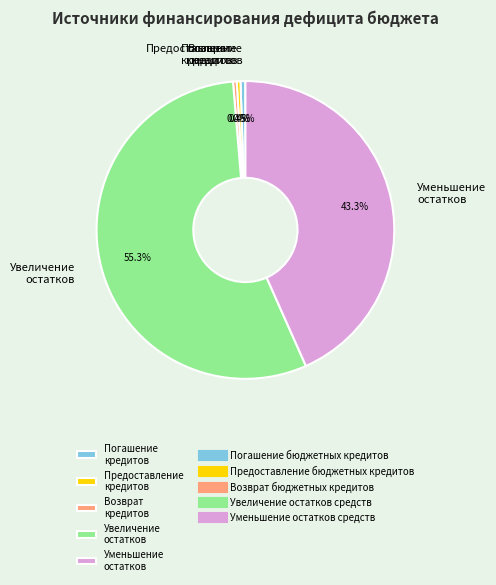

What is the largest slice in the pie chart?

Увеличение остатков